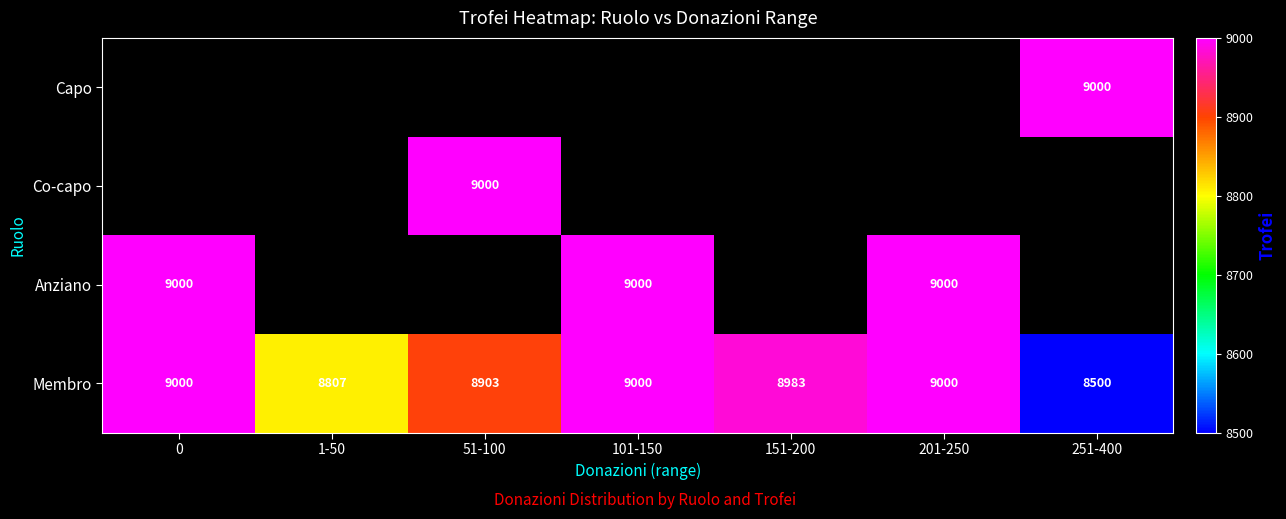

Is it true that Co-capo equals 9000 at 51-100?

True